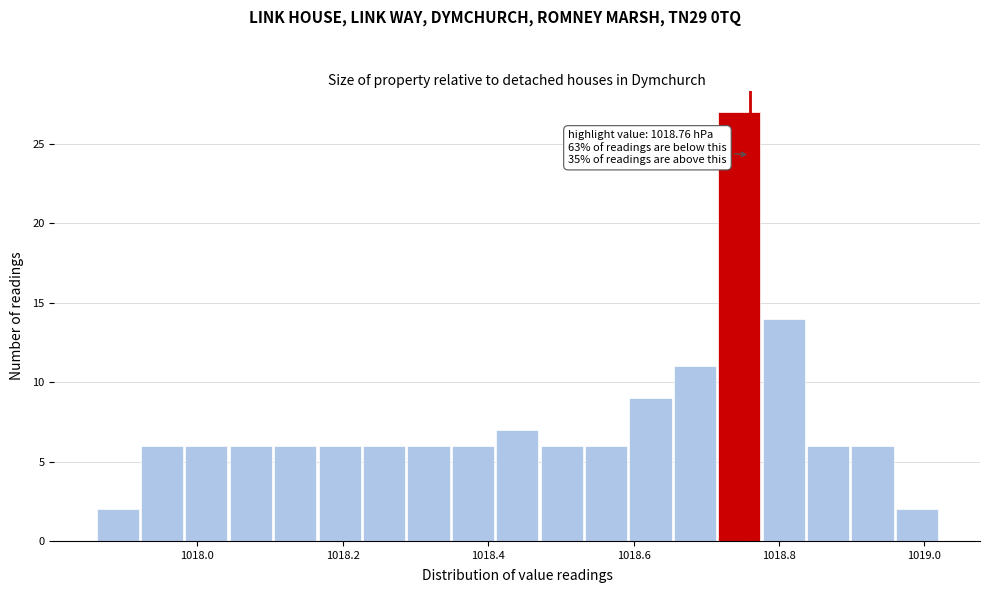

Around what value on the x-axis is the tallest bar? Give the approximate position of its centre, as read against the axis.

1018.74